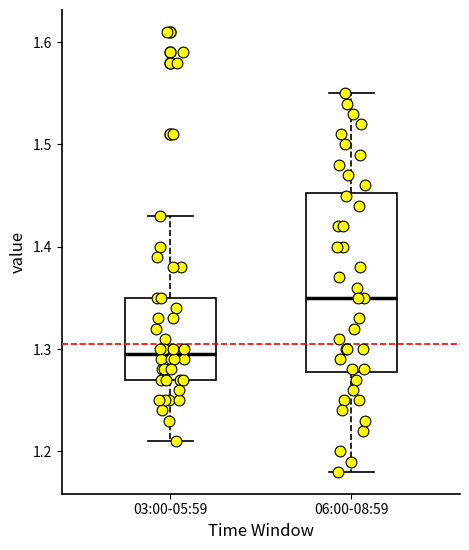

Where is the lower edge of the box for 06:00-08:59 on the y-axis? The values are not printed on the chart, so give them approximately, as read against the axis.

1.28